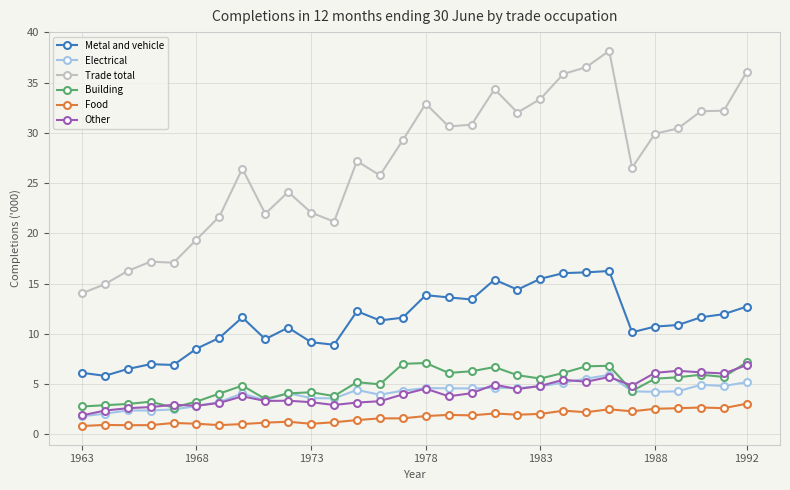

Count the number of categories in the chart.

30